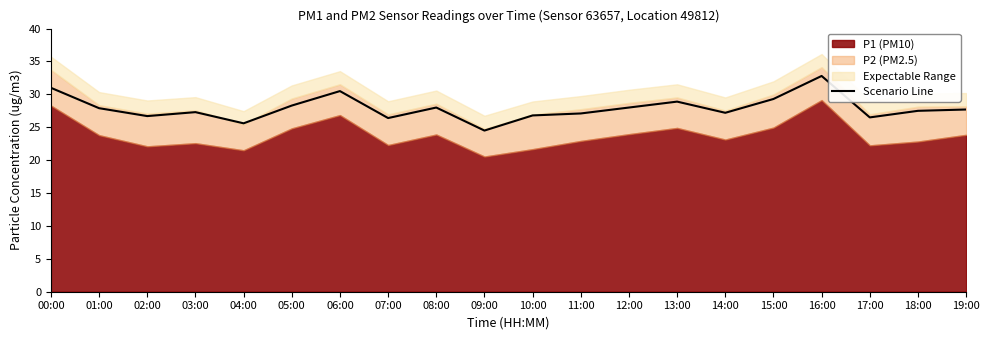

Read the value at 17:00.

26.5